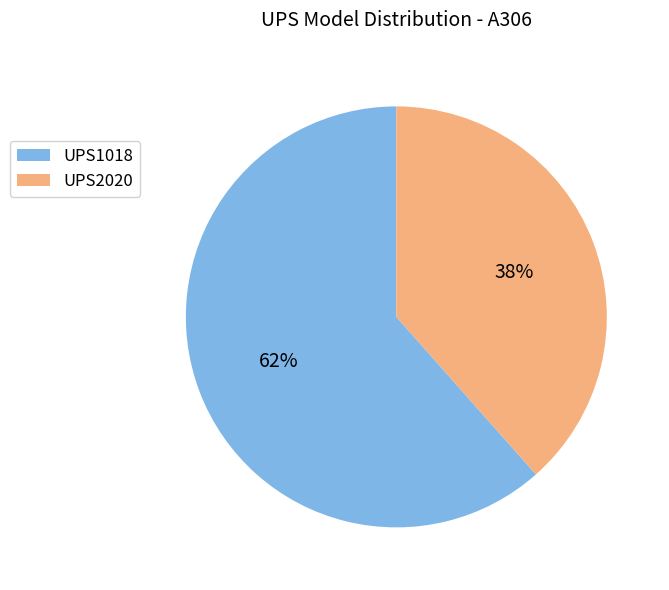

Count the number of slices in the pie.

2